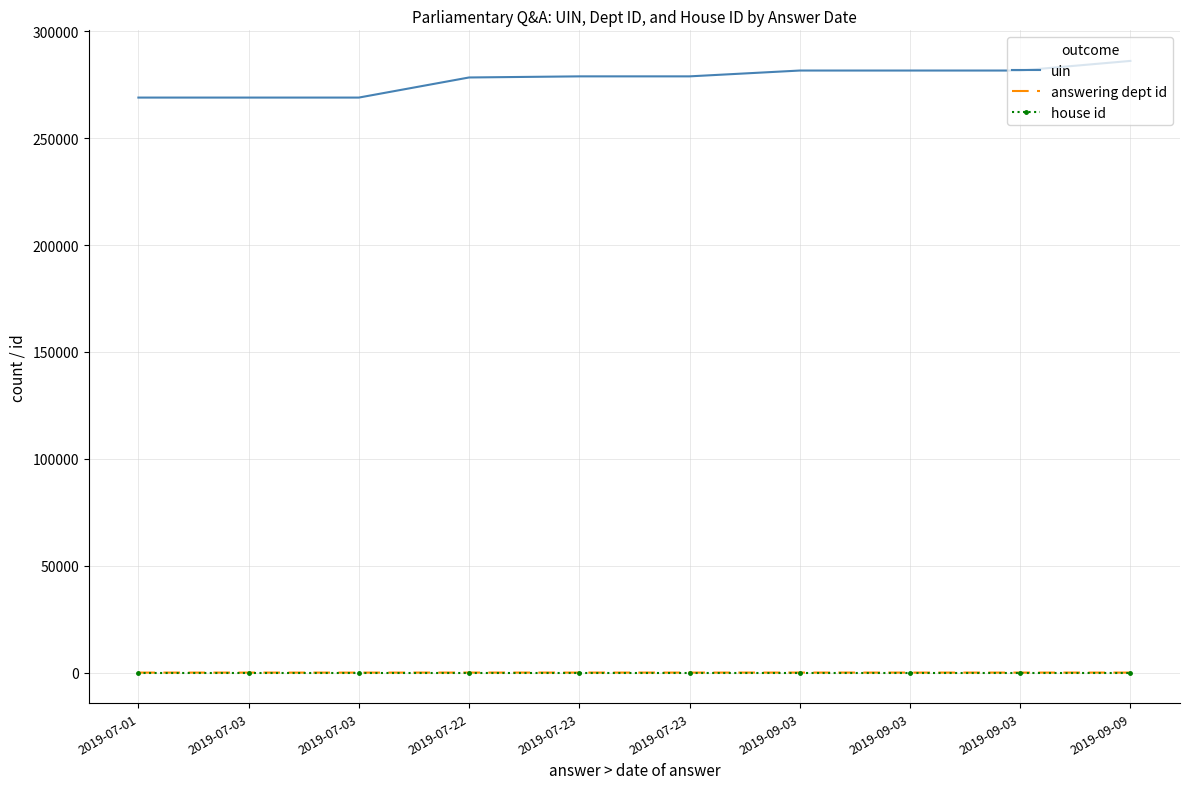

What are all the series names shown in the legend?

uin, answering dept id, house id